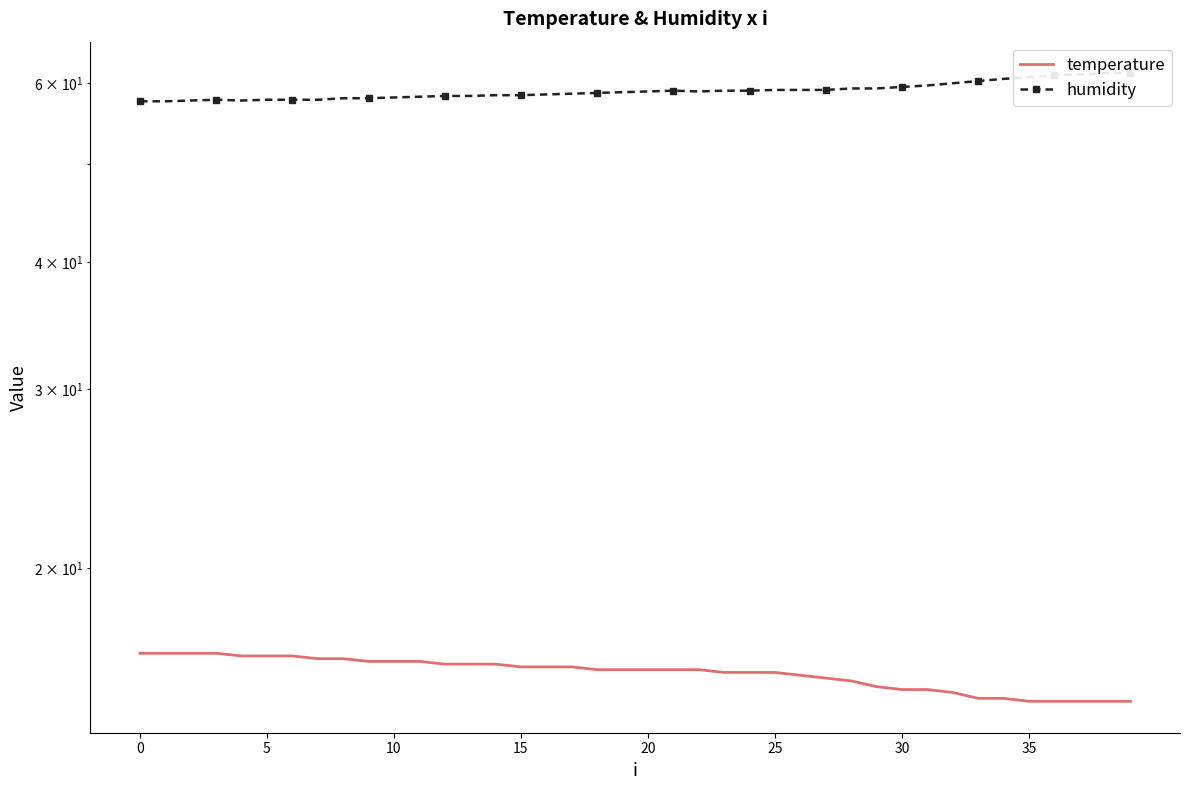

Is it true that humidity equals 101.3 at 22?

False